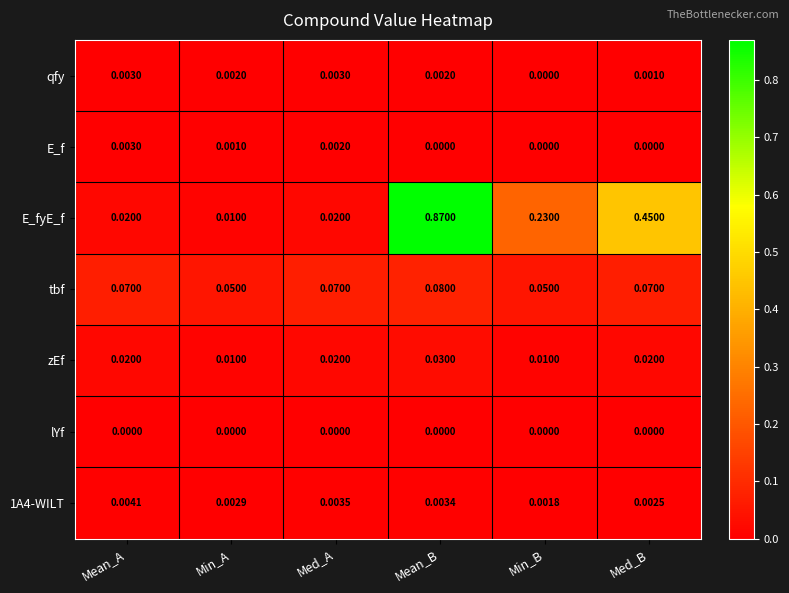

Which category has the highest value in the E_fyE_f series?

Mean_B